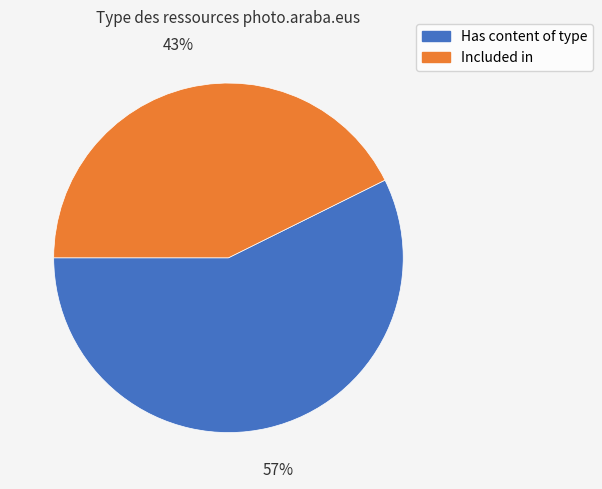

Does any single category account for the majority?

Yes